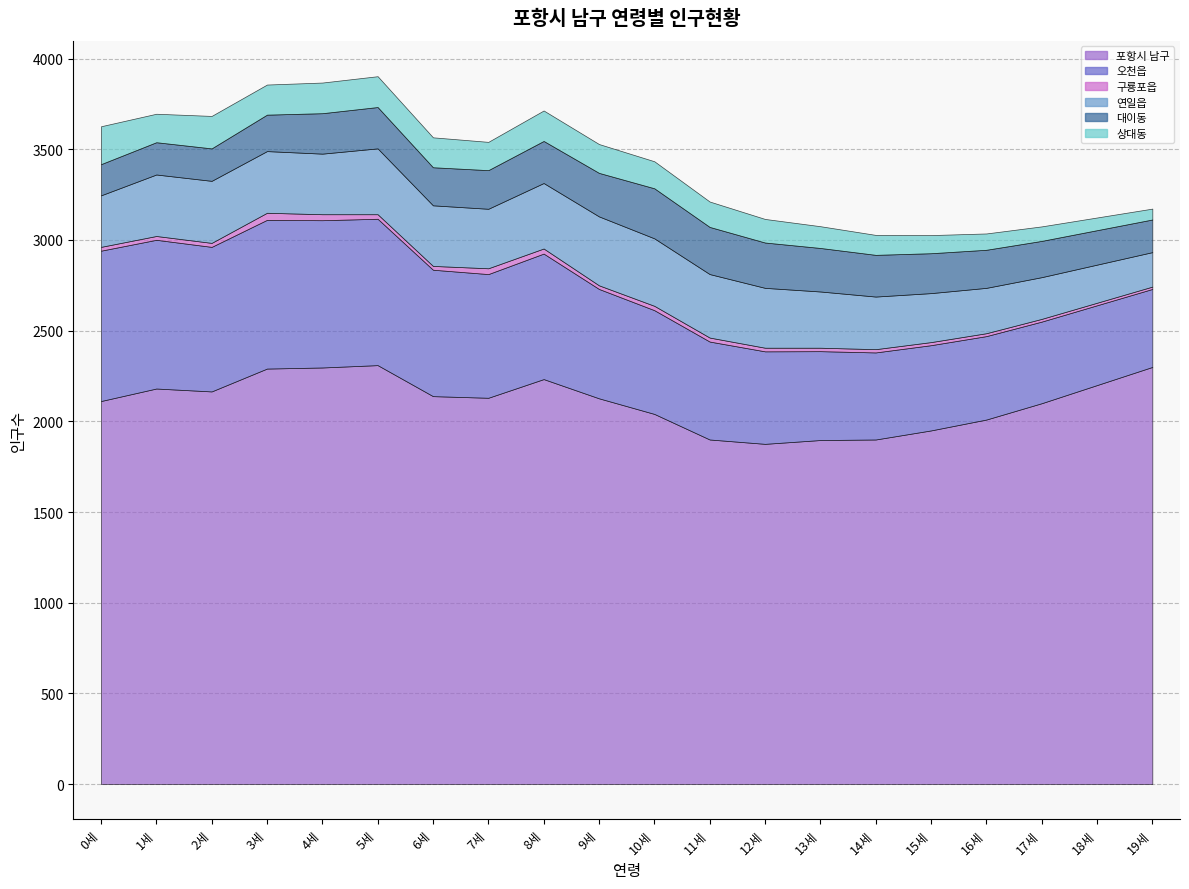

The 대이동 series shows 360 at 13세. True or false?

False